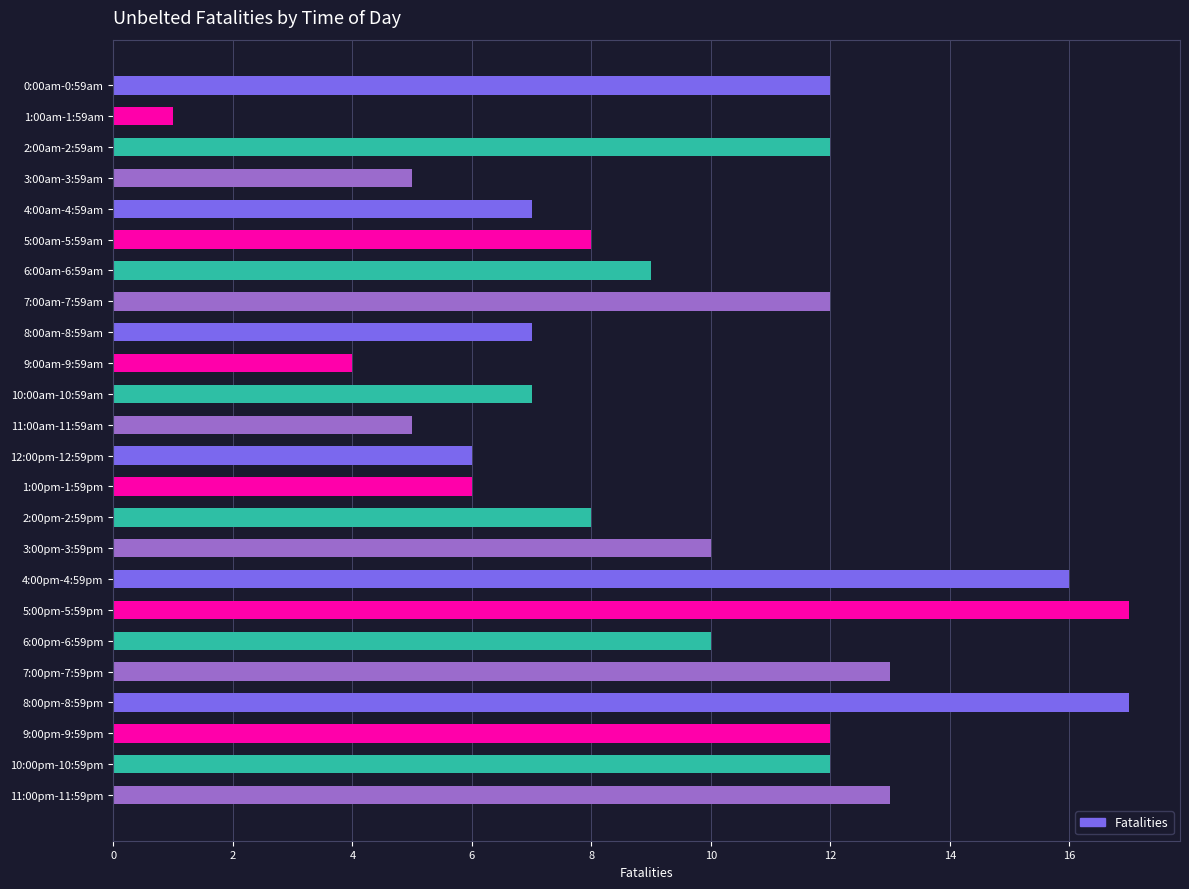

What is the ratio of the value at 5:00pm-5:59pm to the value at 0:00am-0:59am?

1.4